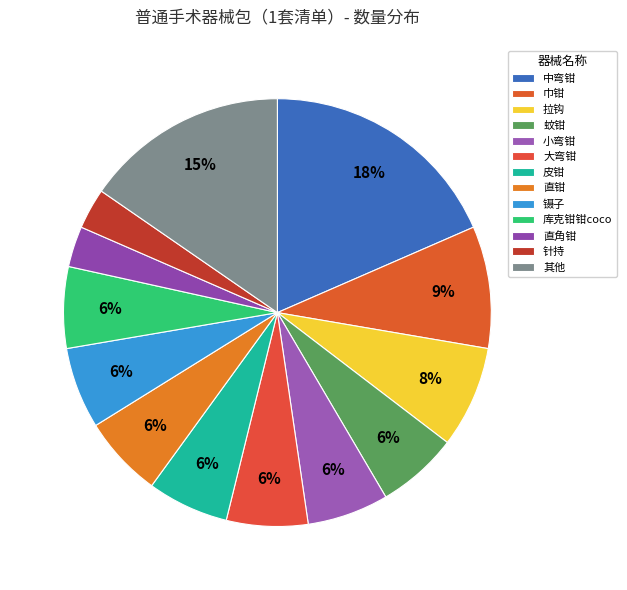

To the nearest percent, what is the combined percentage of 皮钳 and 针持?

9%